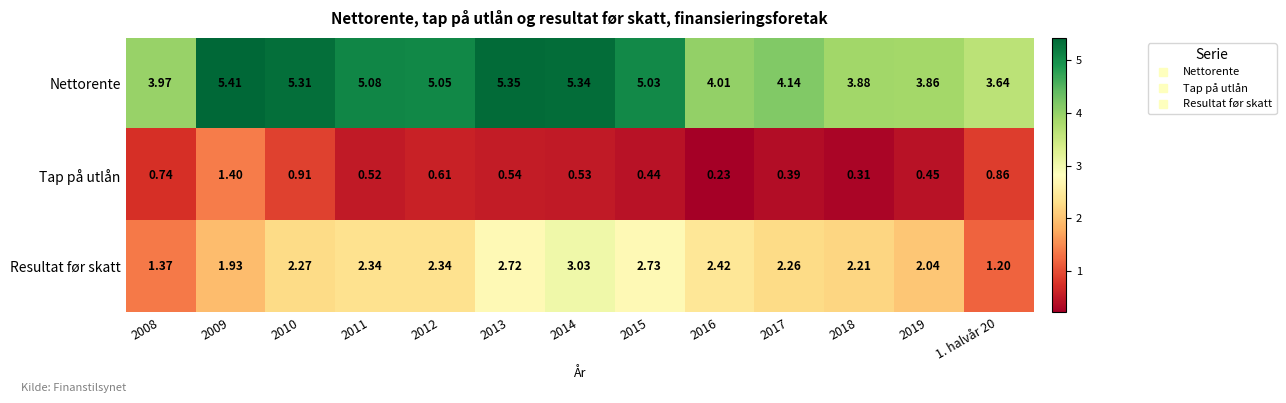

Which series has the largest total across all categories?

Nettorente